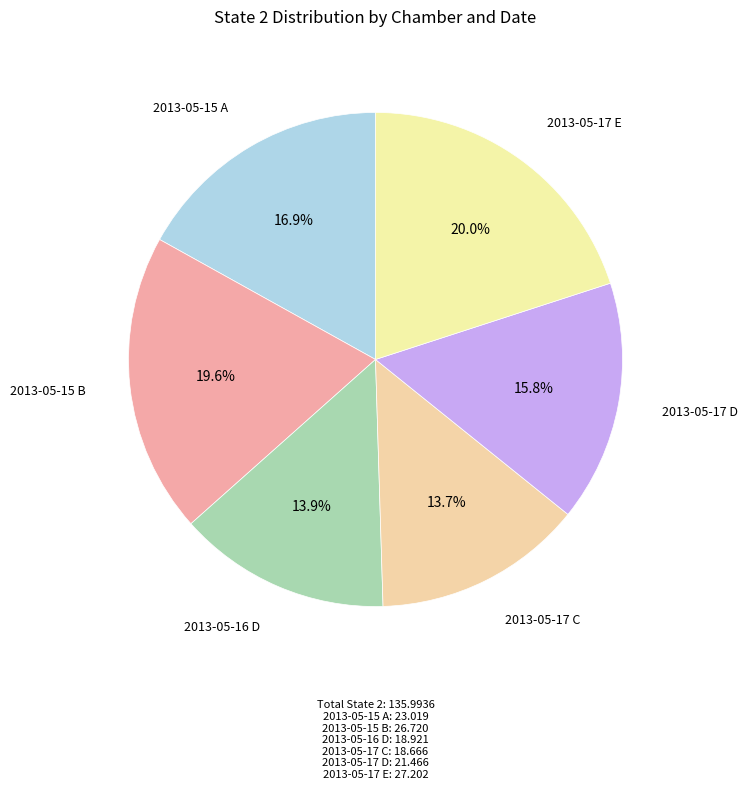

Count the number of slices in the pie.

6